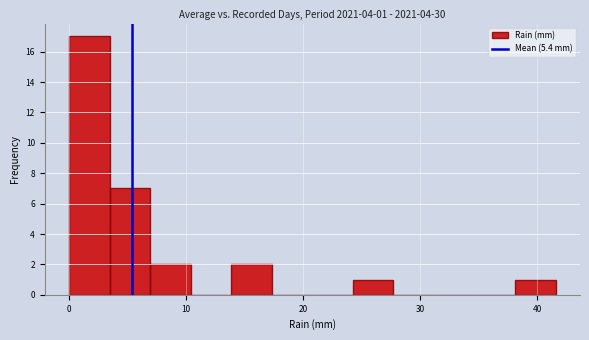

Read against the x-axis, roughly where is the centre of the tallest bar?

2